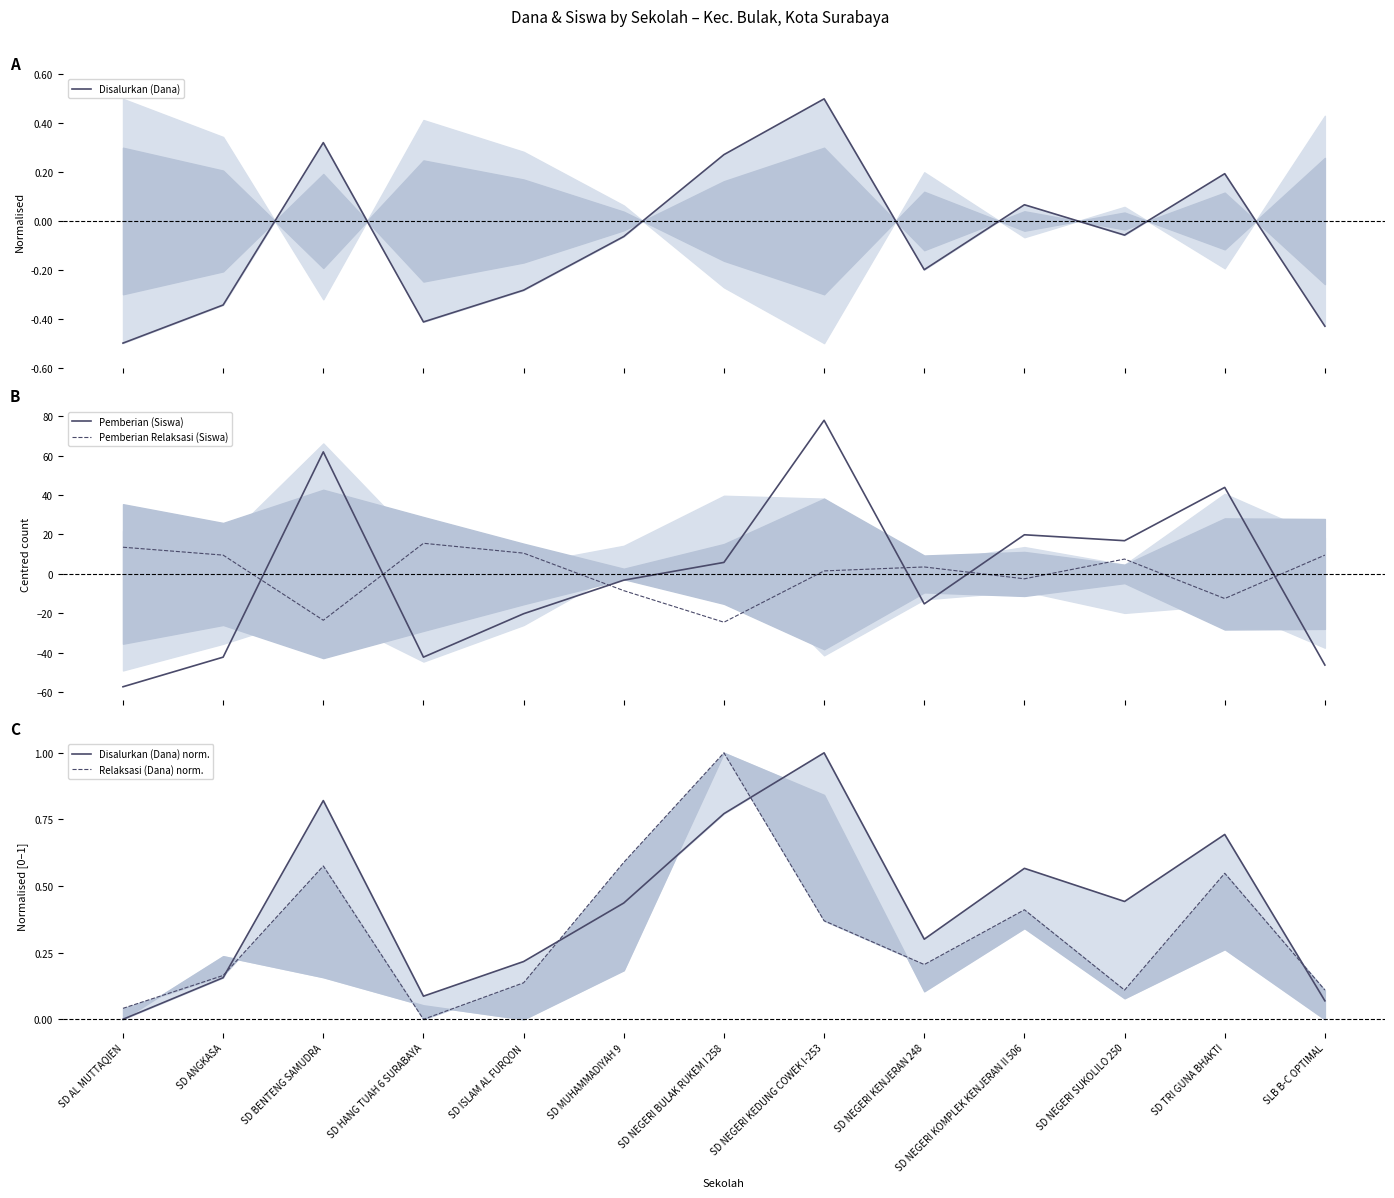

What is the sum of the Relaksasi (Dana) norm. values at SD TRI GUNA BHAKTI and SD ANGKASA?

0.7